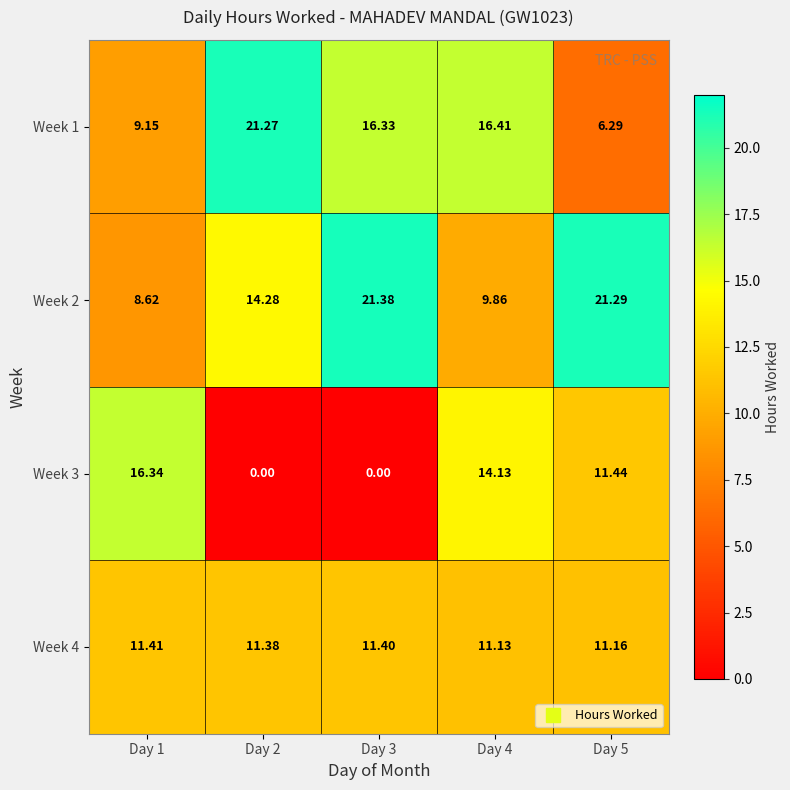

Reading left to right, transcribe all the data shown in this chart.

Week 1: Day 1=9.2	Day 2=21.3	Day 3=16.3	Day 4=16.4	Day 5=6.3
Week 2: Day 1=8.6	Day 2=14.3	Day 3=21.4	Day 4=9.9	Day 5=21.3
Week 3: Day 1=16.3	Day 2=0.0	Day 3=0.0	Day 4=14.1	Day 5=11.4
Week 4: Day 1=11.4	Day 2=11.4	Day 3=11.4	Day 4=11.1	Day 5=11.2